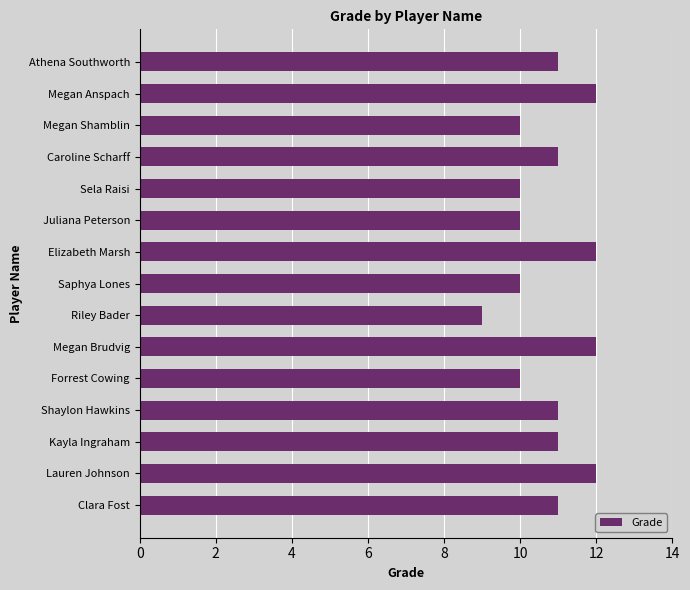

Reading bottom to top, list all the values displayed in this chart.

Clara Fost=11	Lauren Johnson=12	Kayla Ingraham=11	Shaylon Hawkins=11	Forrest Cowing=10	Megan Brudvig=12	Riley Bader=9	Saphya Lones=10	Elizabeth Marsh=12	Juliana Peterson=10	Sela Raisi=10	Caroline Scharff=11	Megan Shamblin=10	Megan Anspach=12	Athena Southworth=11